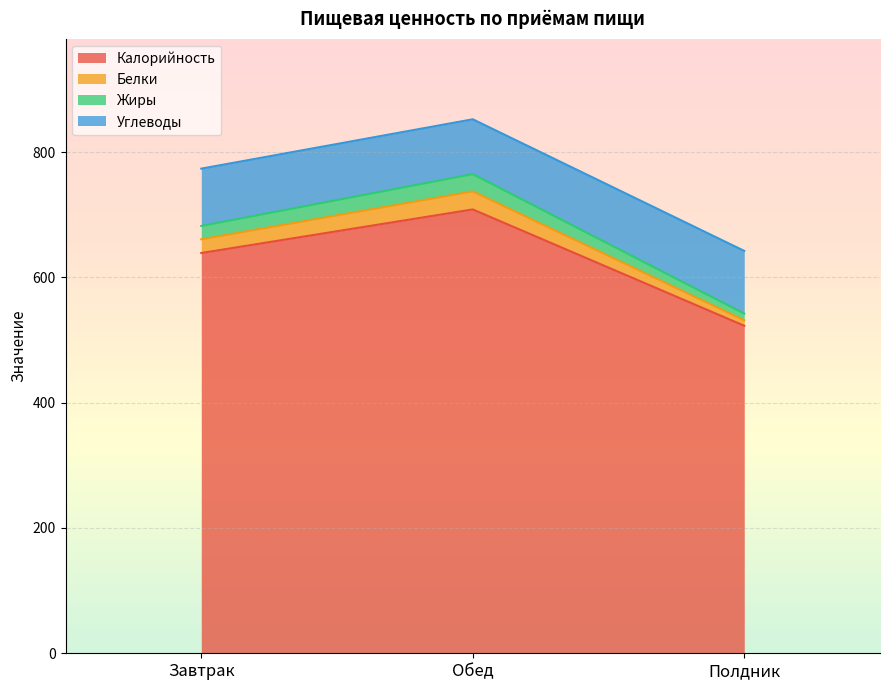

Between Полдник and Завтрак, which is larger?

Завтрак